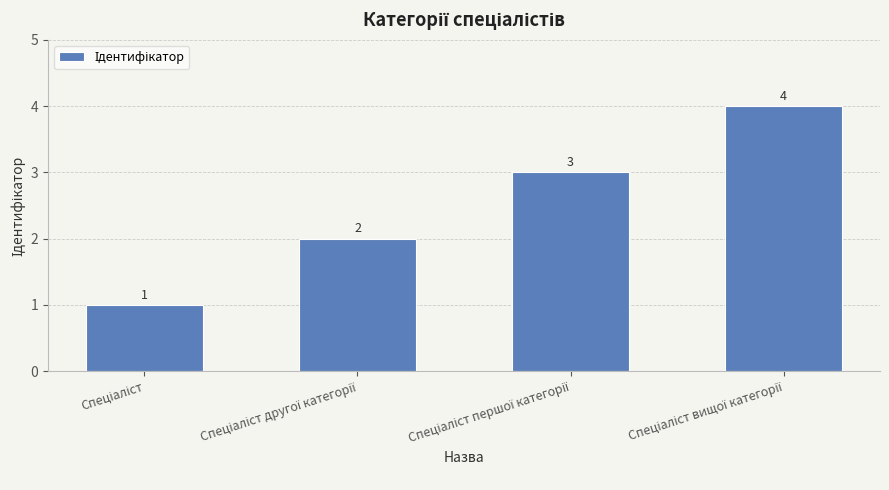

What is the value of the 2nd bar from the left?

2